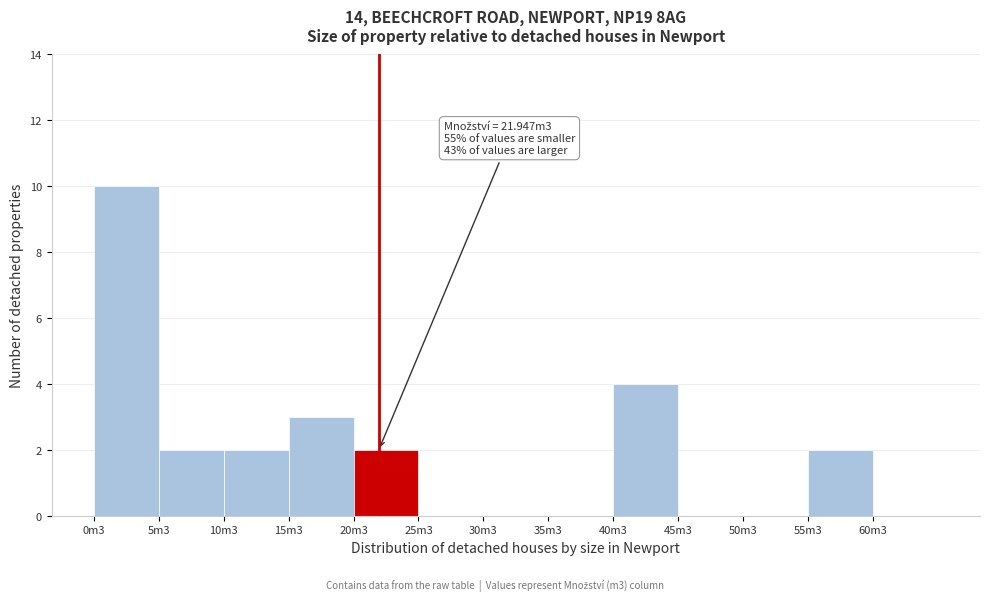

Reading left to right, list all the values displayed in this chart.

0m3=10	5m3=2	10m3=2	15m3=3	20m3=2	25m3=0	30m3=0	35m3=0	40m3=4	45m3=0	50m3=0	55m3=2	60m3=0